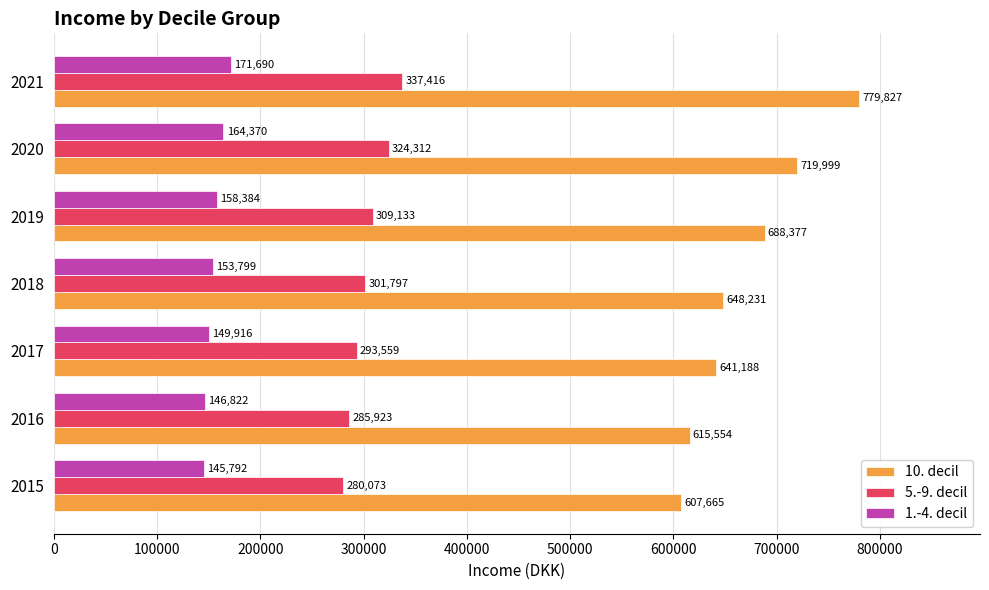

What is the spread (max minus min) of values at 2016?

468732.0